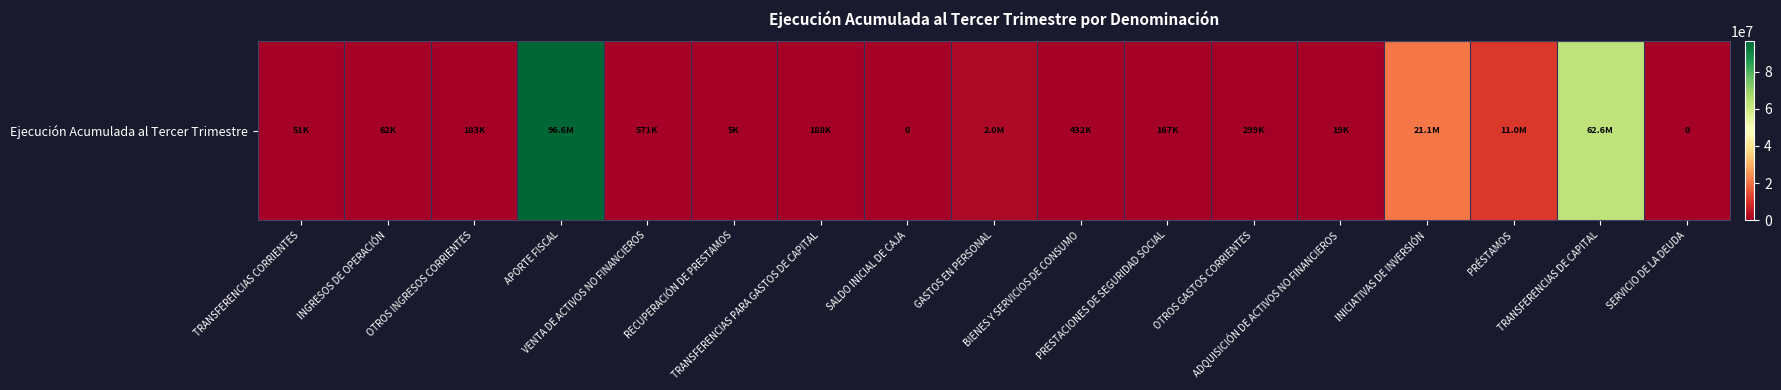

Where does the data first go above 187861?

APORTE FISCAL